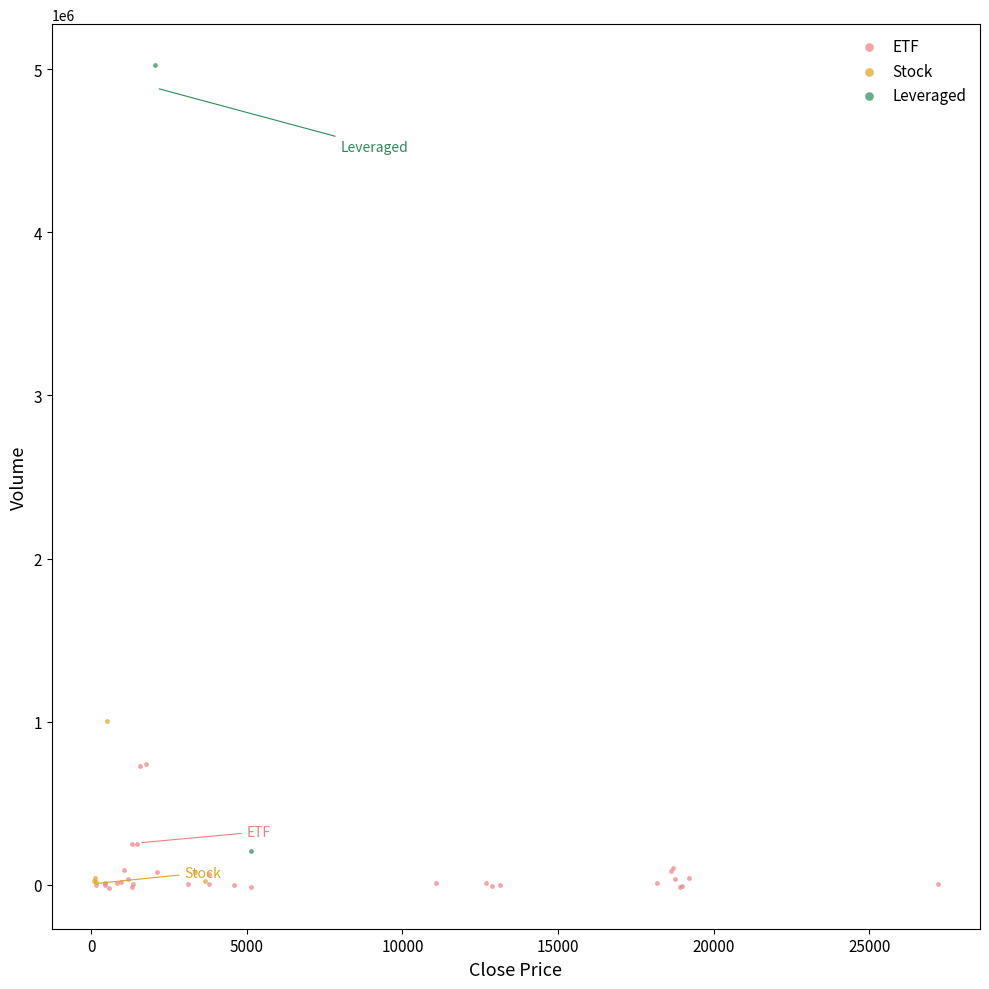

What are all the series names shown in the legend?

ETF, Stock, Leveraged